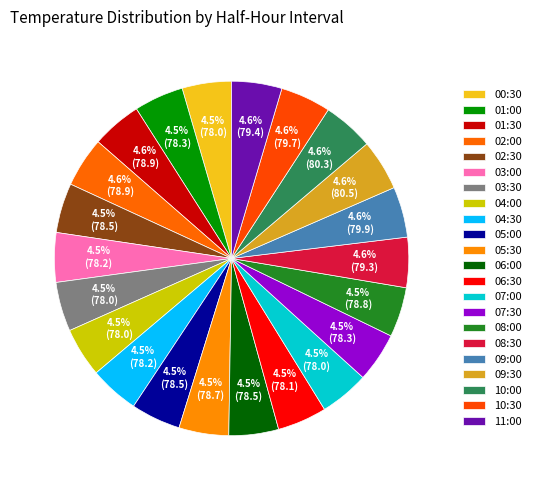

Which has a higher value, 06:00 or 08:30?

08:30